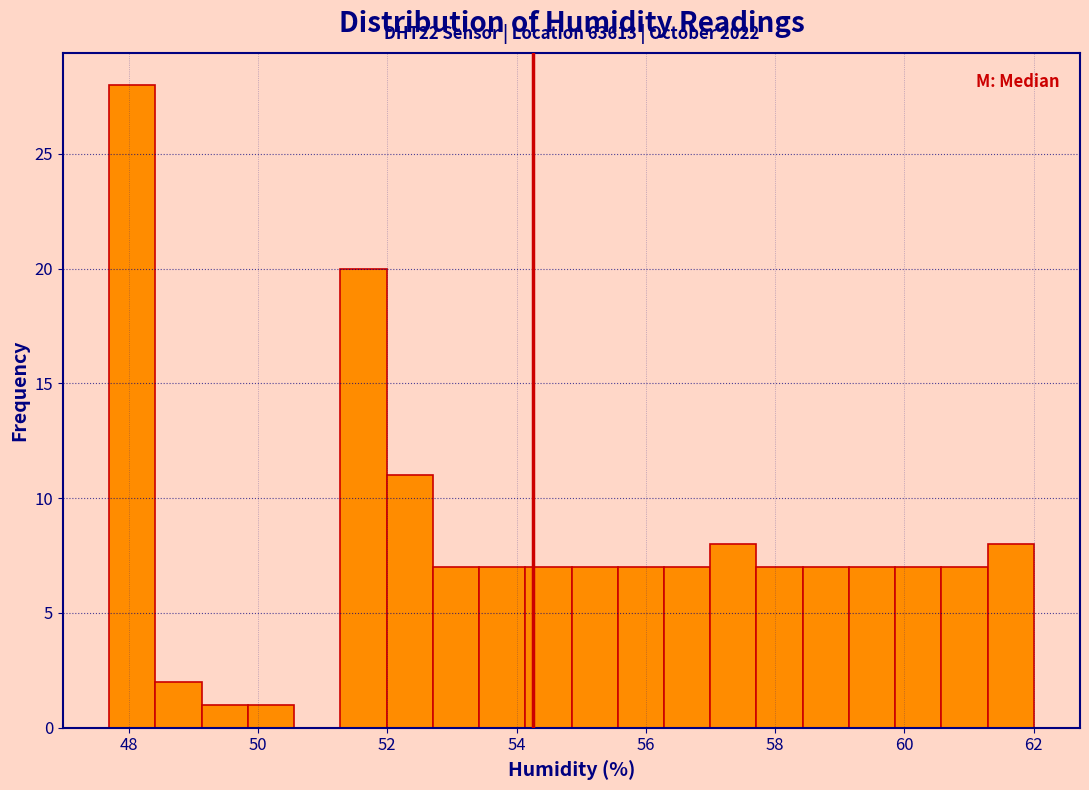

Around what value on the x-axis is the tallest bar? Give the approximate position of its centre, as read against the axis.

48.0